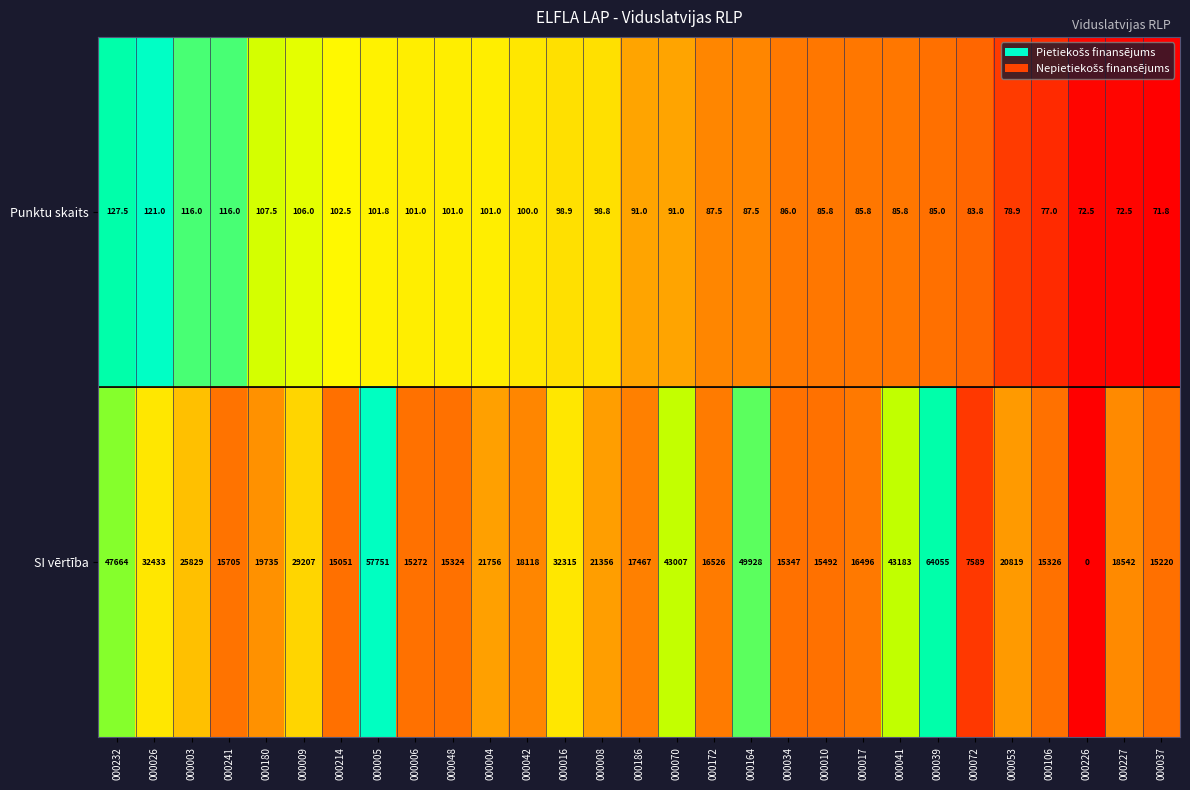

Is it true that Punktu skaits equals 59.0 at 000008?

False